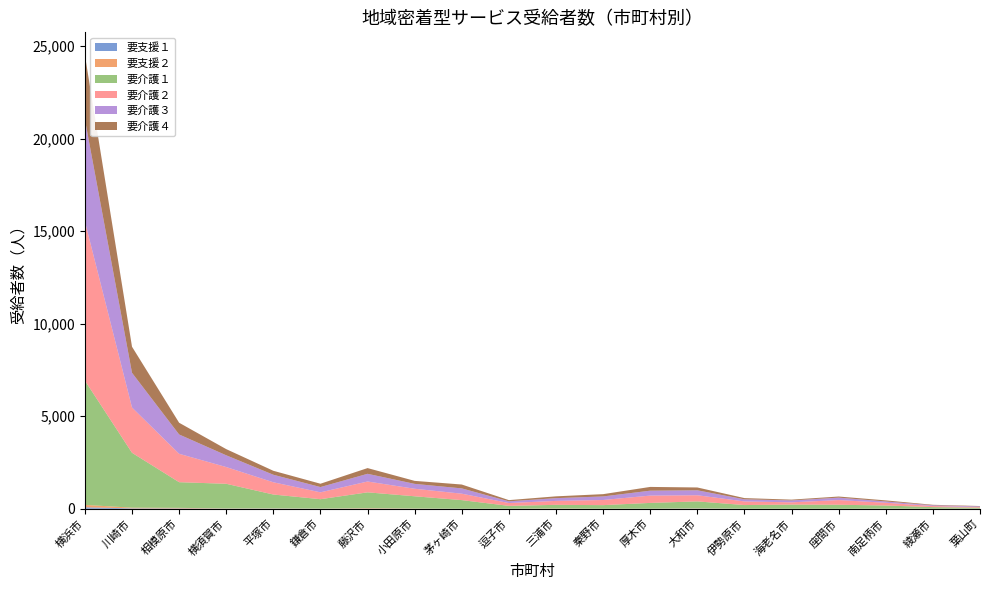

Reading left to right, list all the values displayed in this chart.

要支援１: 横浜市=80	川崎市=22	相模原市=18	横須賀市=7	平塚市=10	鎌倉市=4	藤沢市=8	小田原市=3	茅ヶ崎市=0	逗子市=1	三浦市=3	秦野市=1	厚木市=2	大和市=11	伊勢原市=1	海老名市=1	座間市=0	南足柄市=3	綾瀬市=0	葉山町=5
要支援２: 横浜市=130	川崎市=38	相模原市=31	横須賀市=12	平塚市=13	鎌倉市=7	藤沢市=26	小田原市=12	茅ヶ崎市=1	逗子市=2	三浦市=15	秦野市=2	厚木市=4	大和市=13	伊勢原市=3	海老名市=2	座間市=0	南足柄市=5	綾瀬市=1	葉山町=2
要介護１: 横浜市=6713	川崎市=2964	相模原市=1387	横須賀市=1331	平塚市=747	鎌倉市=507	藤沢市=854	小田原市=660	茅ヶ崎市=467	逗子市=154	三浦市=195	秦野市=194	厚木市=311	大和市=375	伊勢原市=197	海老名市=223	座間市=218	南足柄市=169	綾瀬市=89	葉山町=54
要介護２: 横浜市=8597	川崎市=2446	相模原市=1534	横須賀市=904	平塚市=661	鎌倉市=370	藤沢市=585	小田原市=406	茅ヶ崎市=347	逗子市=153	三浦市=213	秦野市=277	厚木市=395	大和市=332	伊勢原市=195	海老名市=122	座間市=252	南足柄市=148	綾瀬市=58	葉山町=32
要介護３: 横浜市=5508	川崎市=1874	相模原市=1044	横須賀市=634	平塚市=407	鎌倉市=285	藤沢市=416	小田原市=264	茅ヶ崎市=286	逗子市=93	三浦市=148	秦野市=192	厚木市=266	大和市=267	伊勢原市=115	海老名市=103	座間市=131	南足柄市=70	綾瀬市=40	葉山町=37
要介護４: 横浜市=3482	川崎市=1409	相模原市=633	横須賀市=334	平塚市=214	鎌倉市=180	藤沢市=309	小田原市=162	茅ヶ崎市=209	逗子市=65	三浦市=98	秦野市=124	厚木市=203	大和市=153	伊勢原市=66	海老名市=43	座間市=61	南足柄市=58	綾瀬市=27	葉山町=19